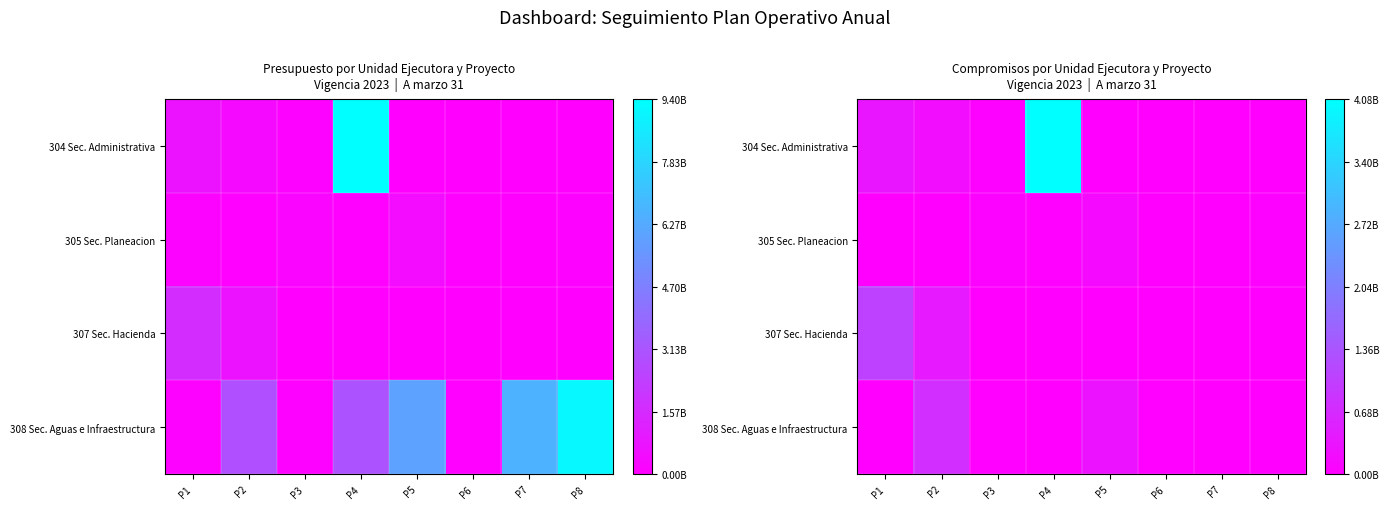

How many data points in 308 Sec. Aguas e Infraestructura are above 20500000?

3